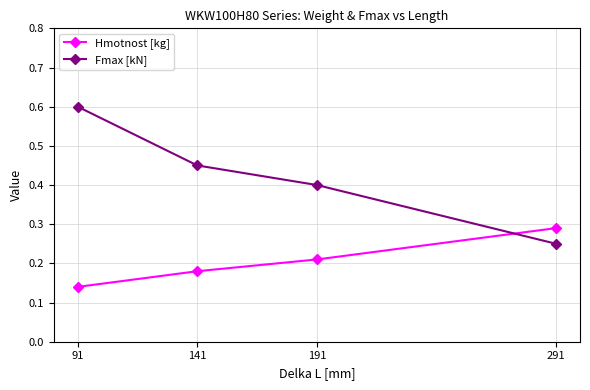

Rank the categories by Fmax [kN] value from highest to lowest.

91, 141, 191, 291